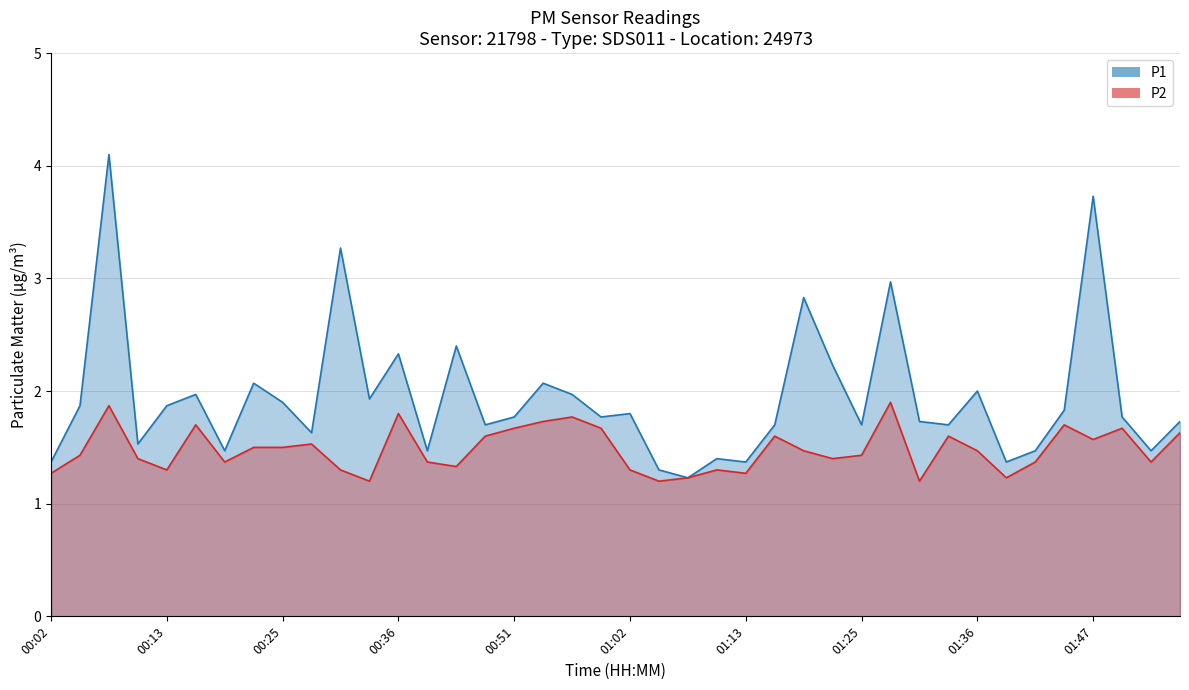

How many lines are shown in the chart?

2